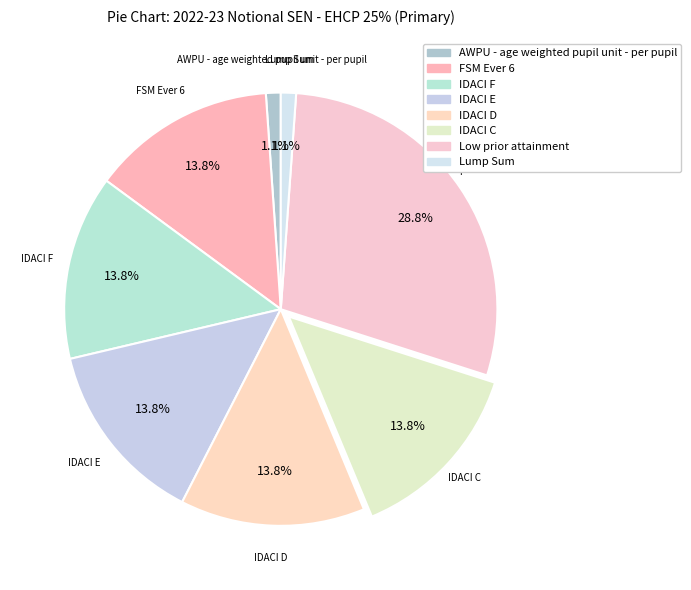

Count the number of slices in the pie.

8